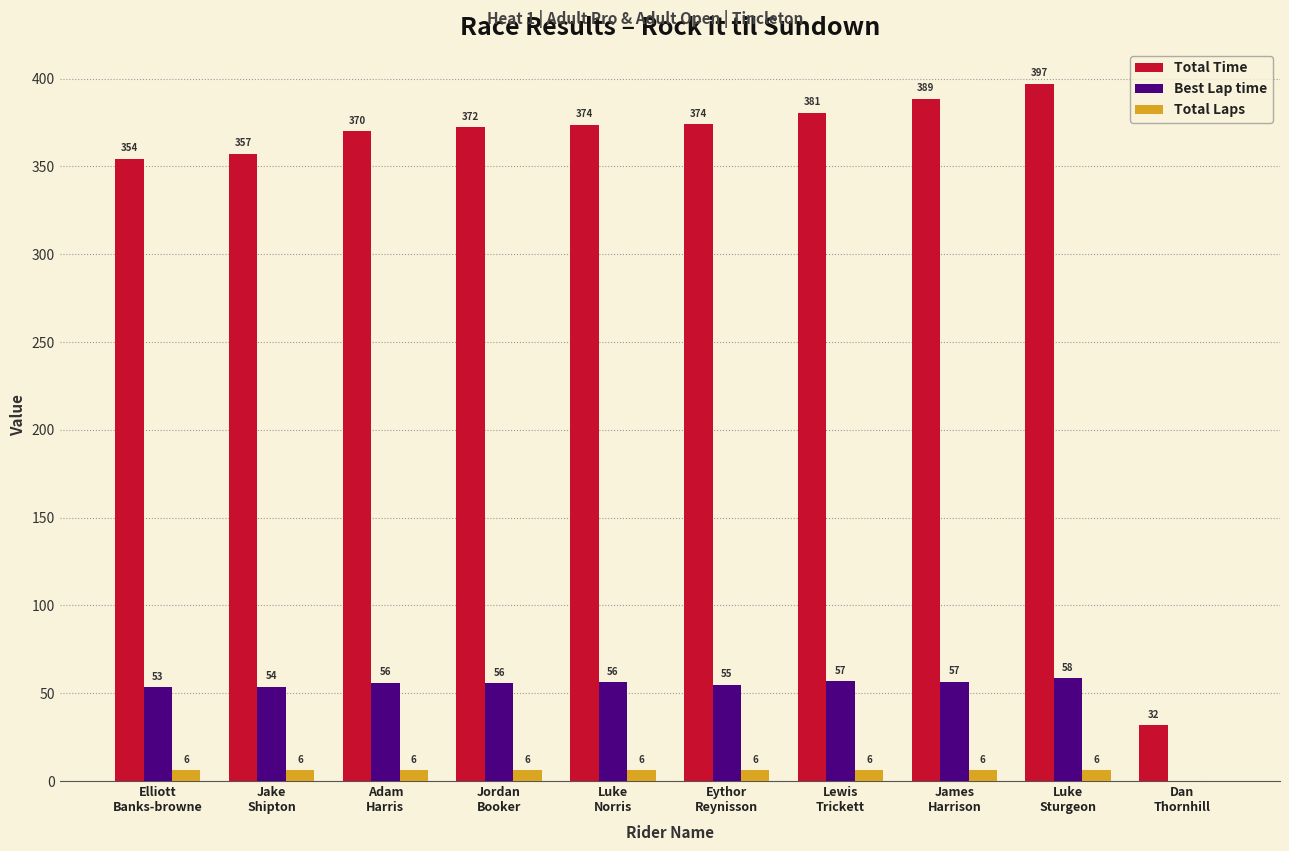

What is the sum of the Total Time values at Luke
Sturgeon and Eythor
Reynisson?

771.4